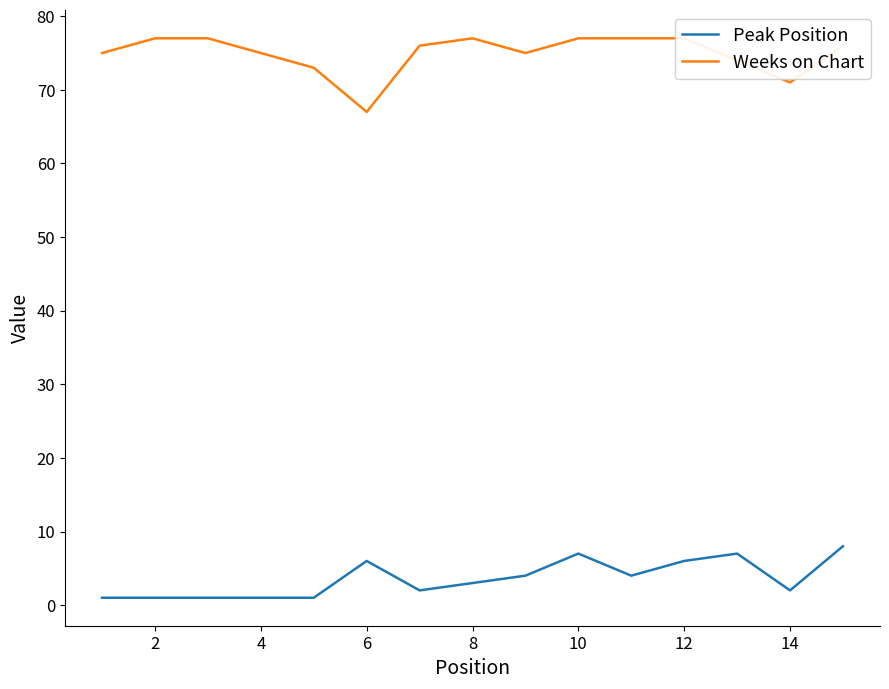

True or false: Peak Position has a value of 1 at 2.

True